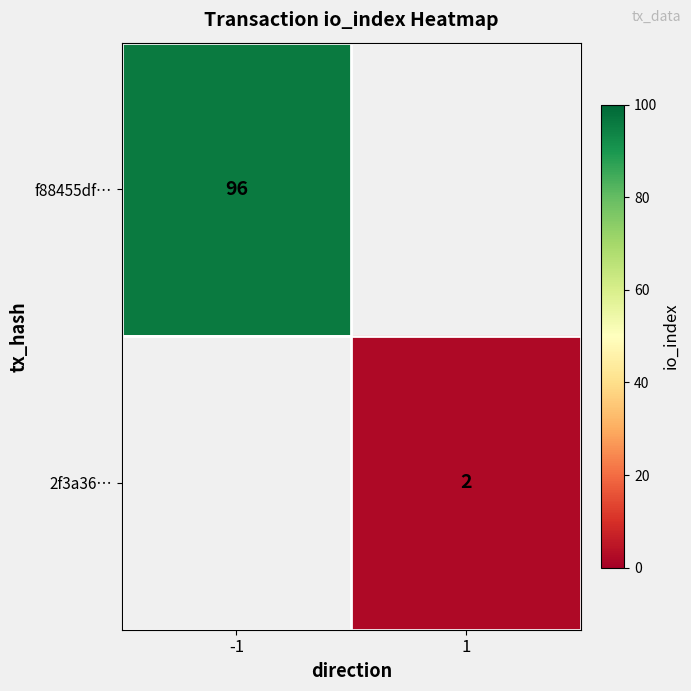

Is it true that 2f3a36… equals 2 at 1?

True